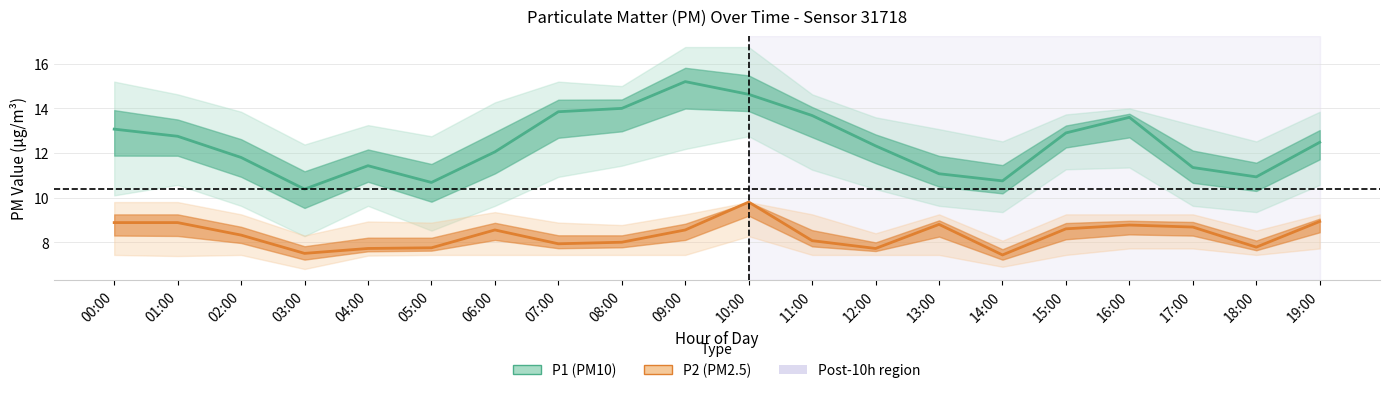

At how many categories does at least one series exceed 12?

12